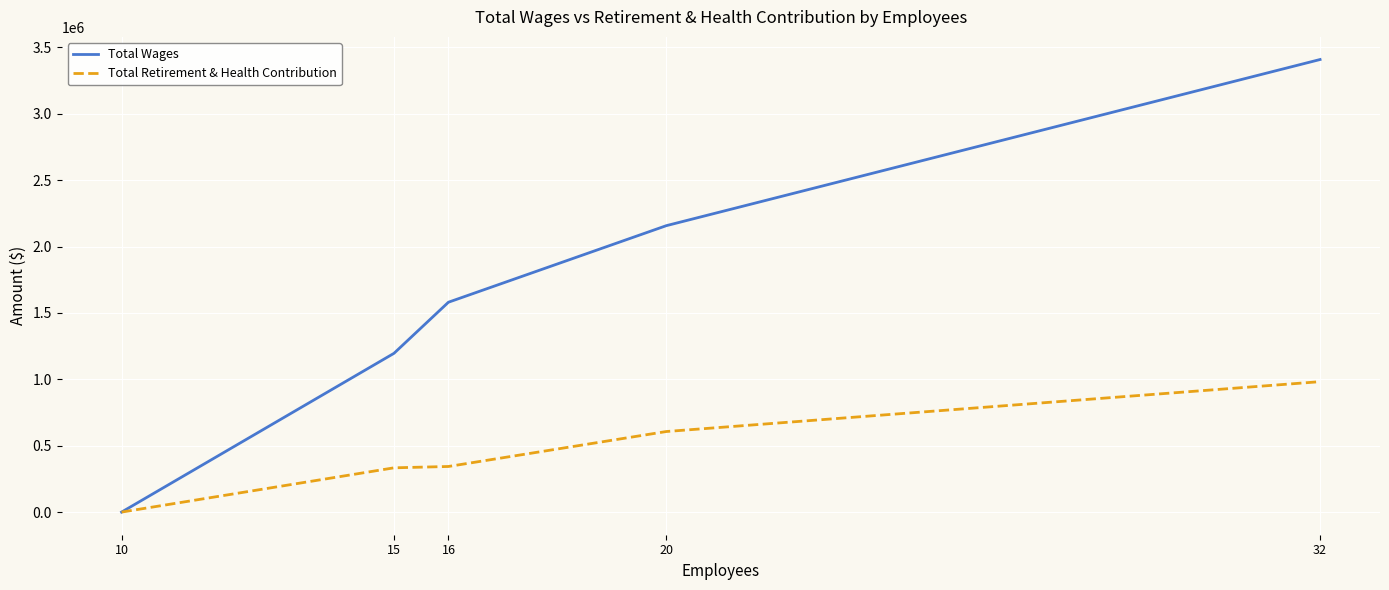

List the series in order of their overall mean, highest first.

Total Wages, Total Retirement & Health Contribution